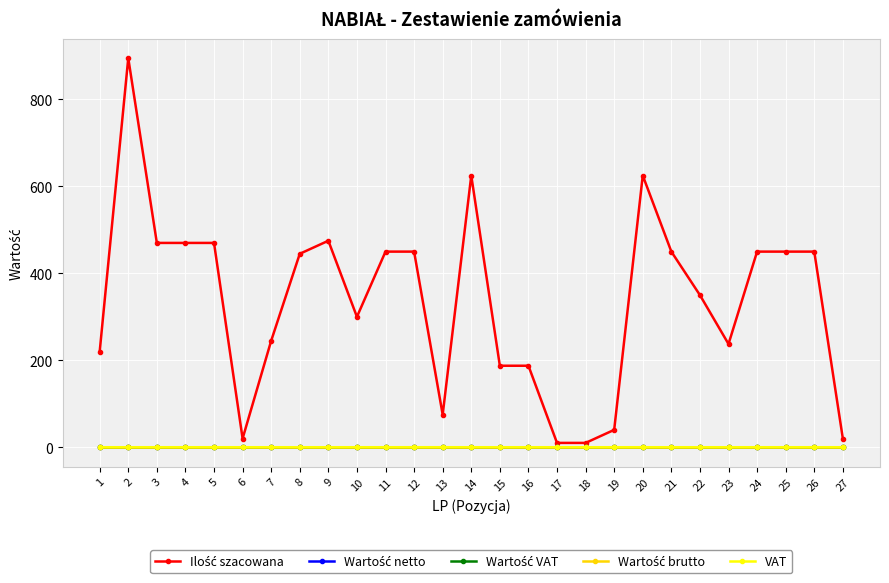

Which label corresponds to the largest value in the chart?

2